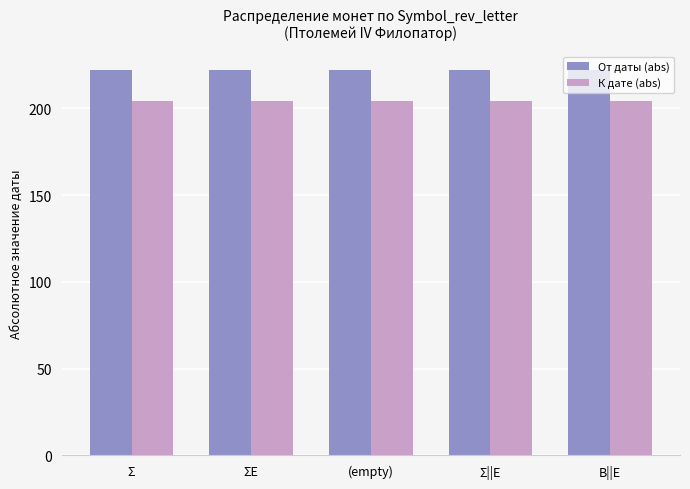

List the series in order of their peak value, highest first.

От даты (abs), К дате (abs)